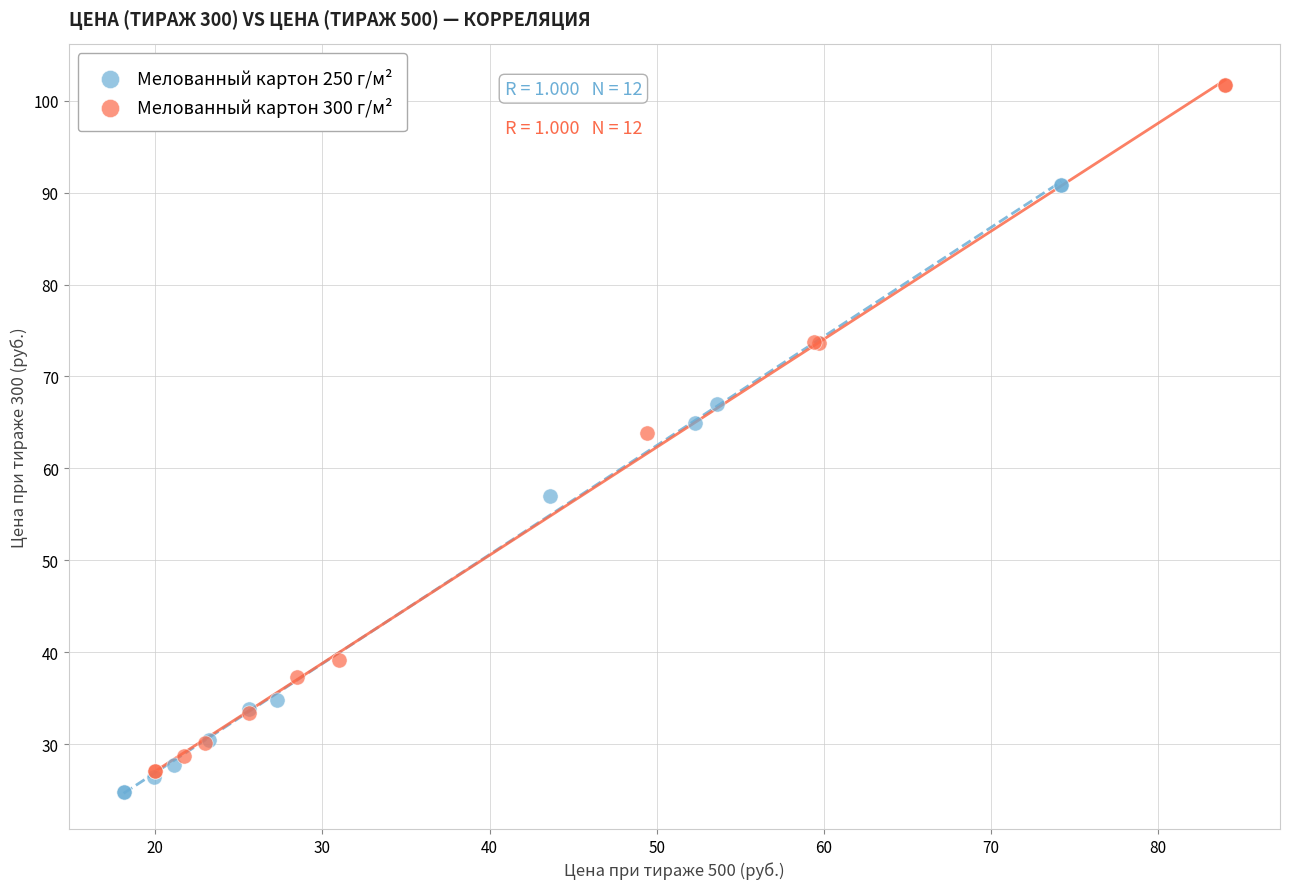

Which series reaches the maximum Y coordinate?

Мелованный картон 300 г/м²